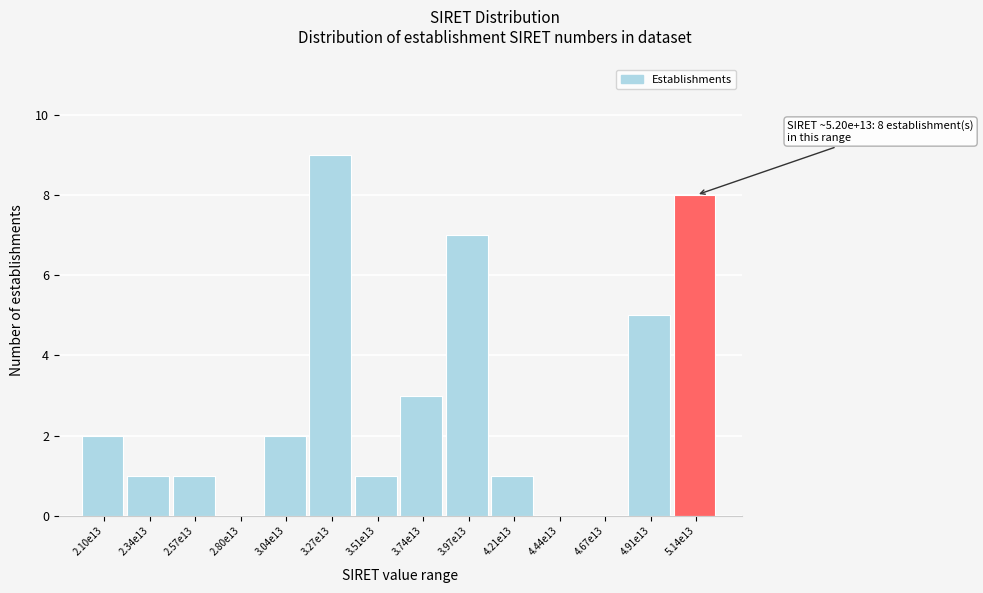

Reading left to right, extract all data points from this chart.

2.10e13=2	2.34e13=1	2.57e13=1	2.80e13=0	3.04e13=2	3.27e13=9	3.51e13=1	3.74e13=3	3.97e13=7	4.21e13=1	4.44e13=0	4.67e13=0	4.91e13=5	5.14e13=8